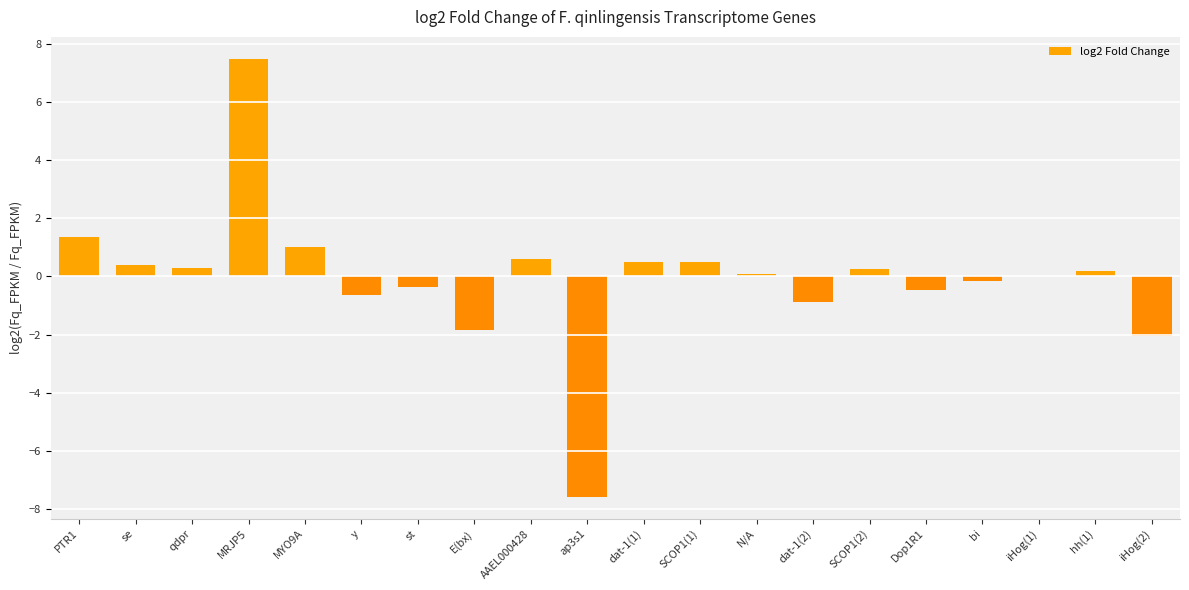

The chart shows a value of -7.6 at ap3s1. True or false?

True